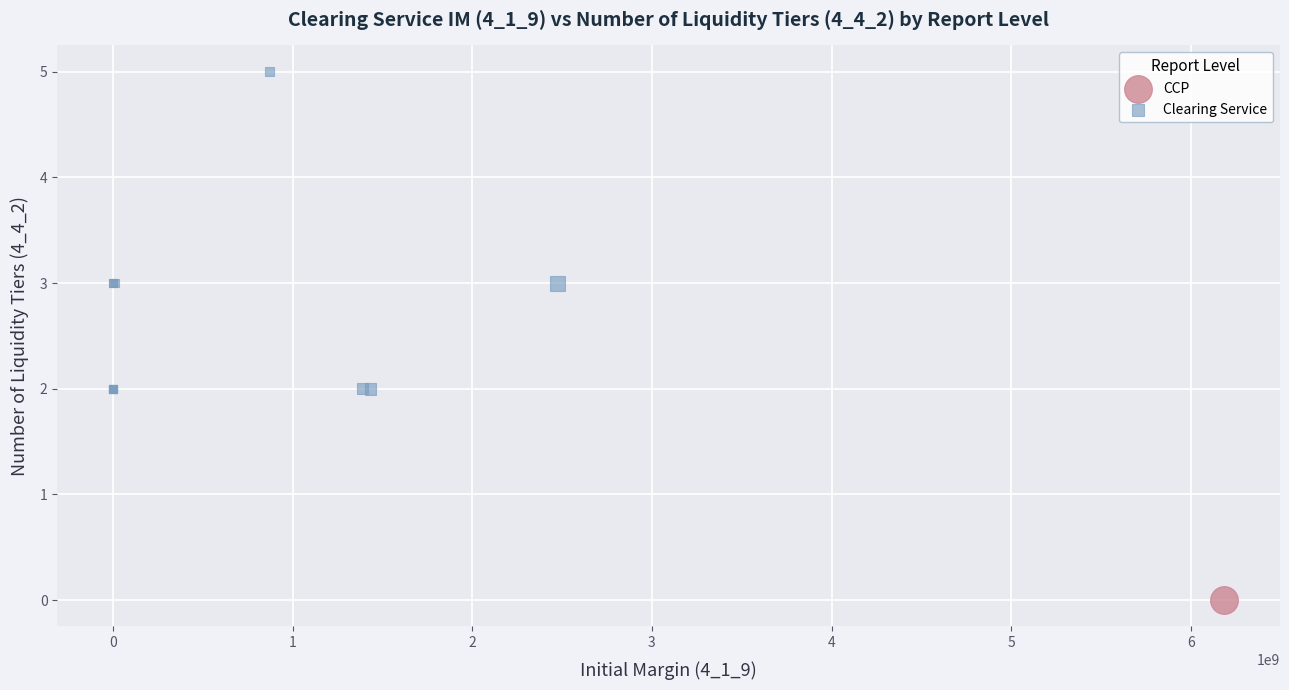

What are all the series names shown in the legend?

CCP, Clearing Service